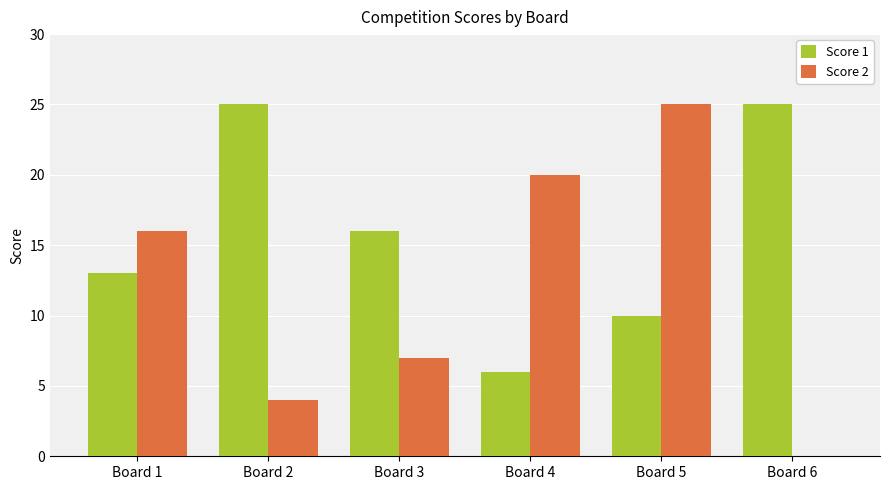

Reading left to right, what are all the values shown in this chart?

Score 1: Board 1=13	Board 2=25	Board 3=16	Board 4=6	Board 5=10	Board 6=25
Score 2: Board 1=16	Board 2=4	Board 3=7	Board 4=20	Board 5=25	Board 6=0